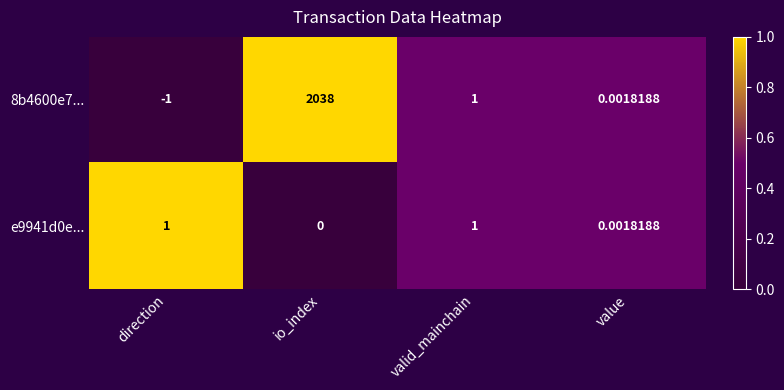

Count the number of data series in this chart.

2